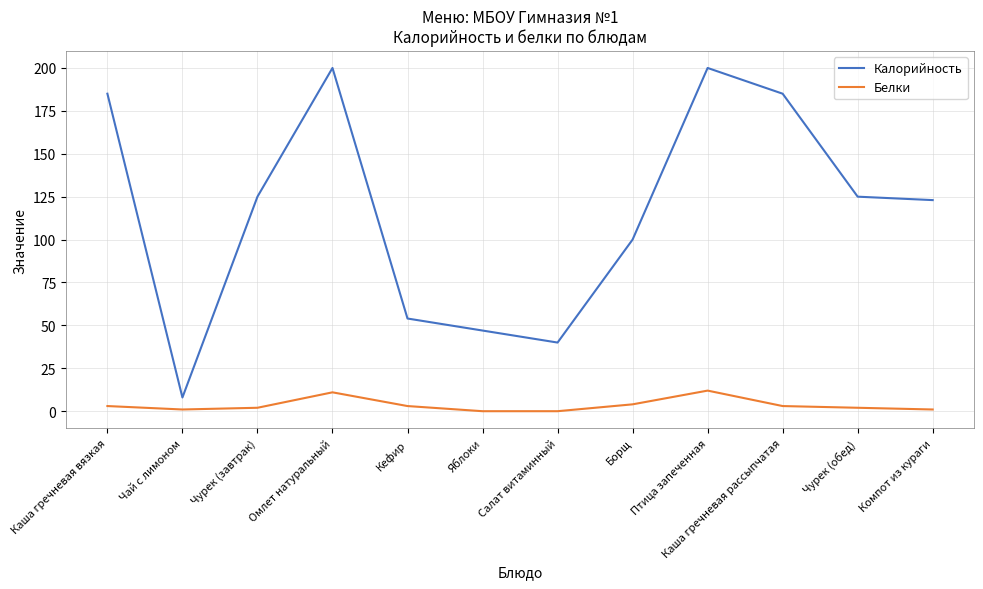

What is the minimum value for Калорийность?

8